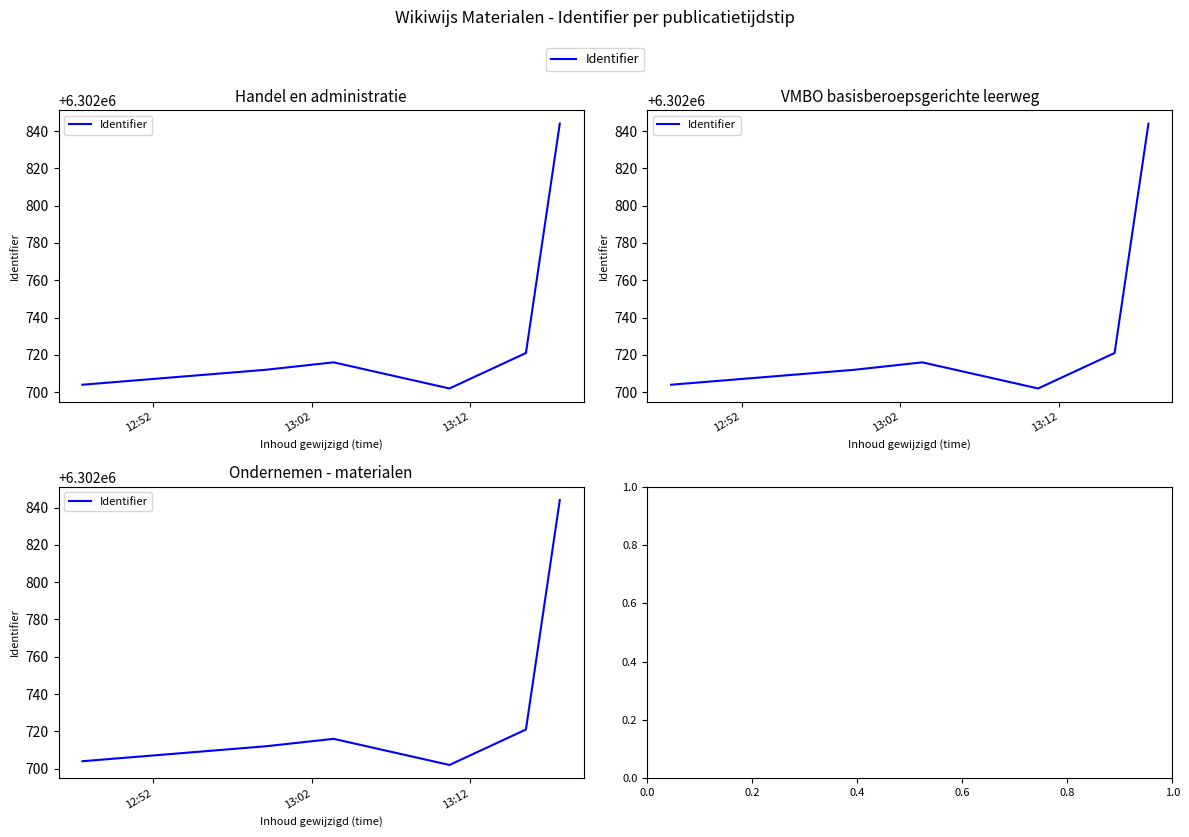

How many interior local peaks (higher than both neighbors) does the data have?

1